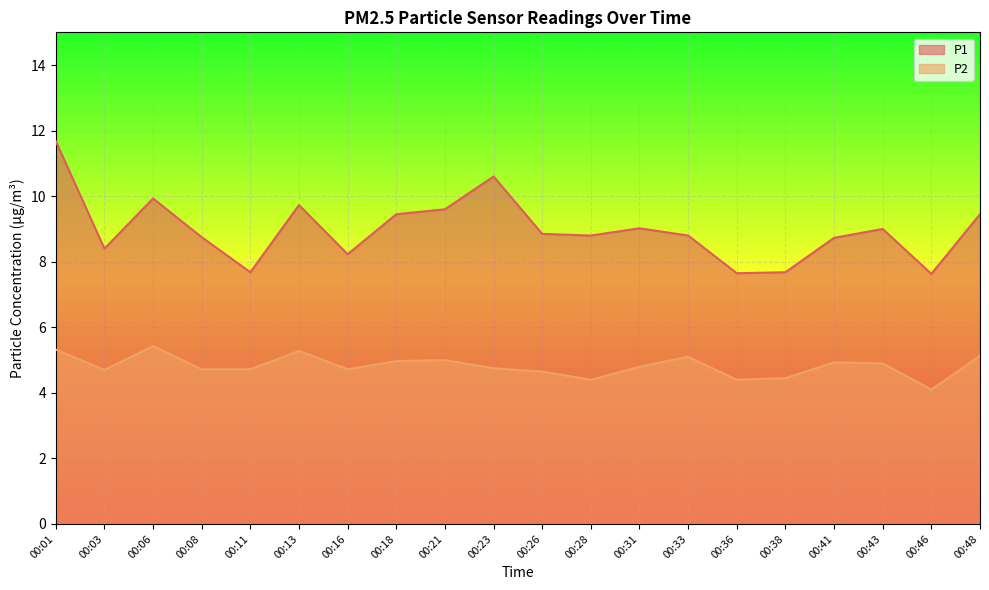

Reading left to right, what are all the values shown in this chart?

P1: 11.7	8.4	9.9	8.8	7.7	9.7	8.2	9.4	9.6	10.6	8.8	8.8	9.0	8.8	7.7	7.7	8.7	9.0	7.6	9.4
P2: 5.3	4.7	5.4	4.7	4.7	5.3	4.7	5.0	5.0	4.8	4.7	4.4	4.8	5.1	4.4	4.5	4.9	4.9	4.1	5.1